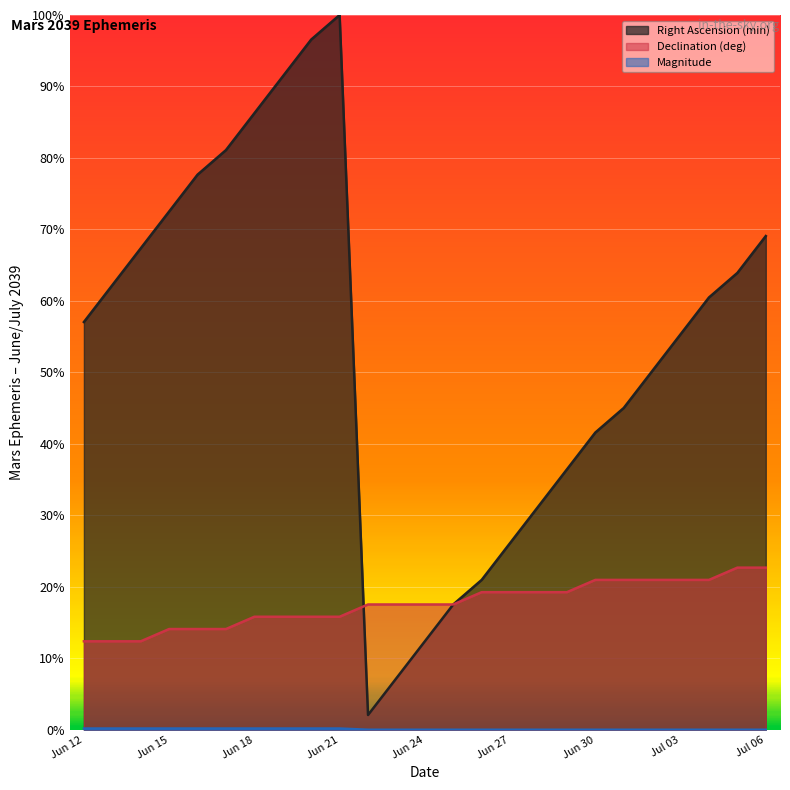

How many lines are shown in the chart?

3